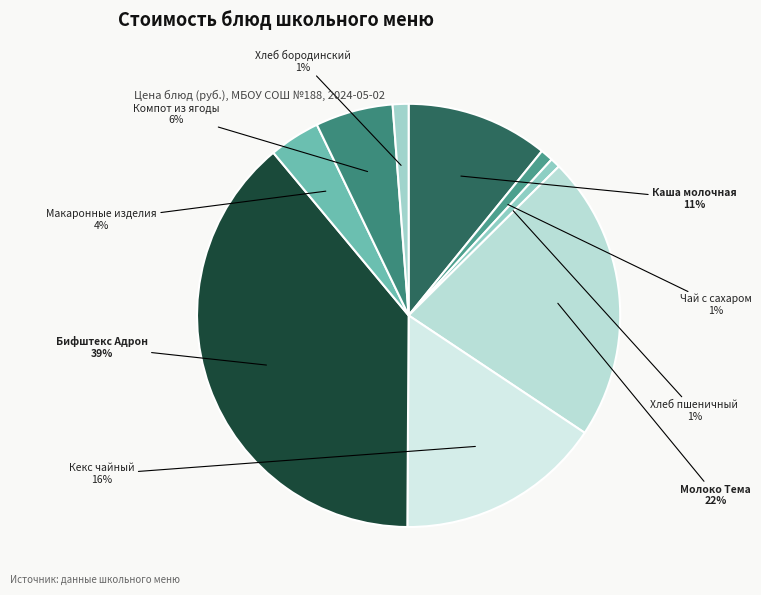

Which category has the smallest portion of the pie?

Хлеб пшеничный